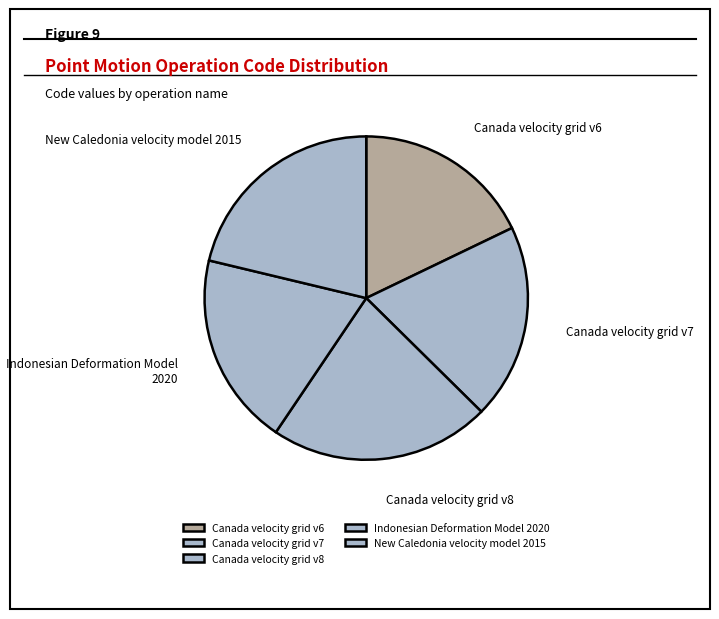

Do Canada velocity grid v7 and Canada velocity grid v8 together represent more than half of the pie?

No